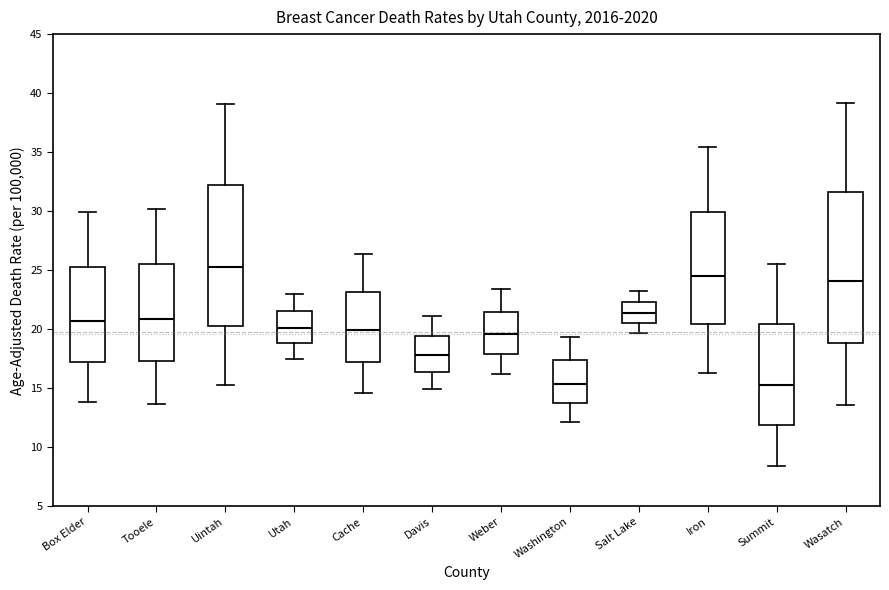

Where does the lower whisker of the box for Washington end on the y-axis? The values are not printed on the chart, so give them approximately, as read against the axis.

12.0